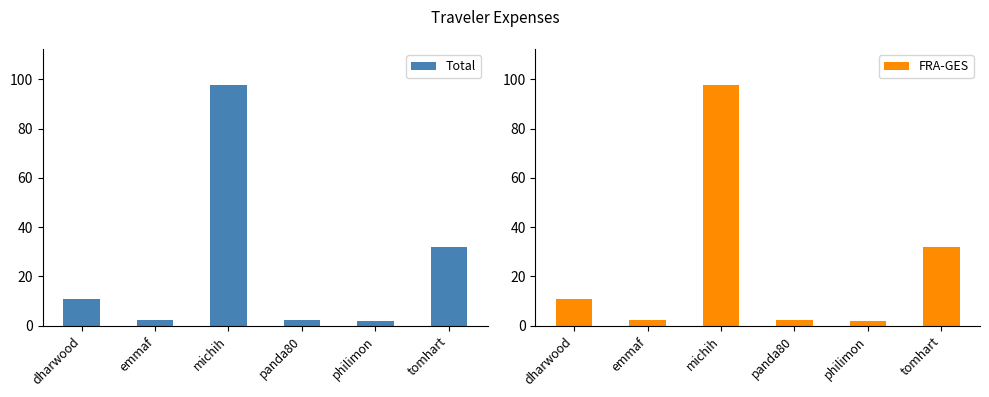

What is the total value across all series at emmaf?

4.5